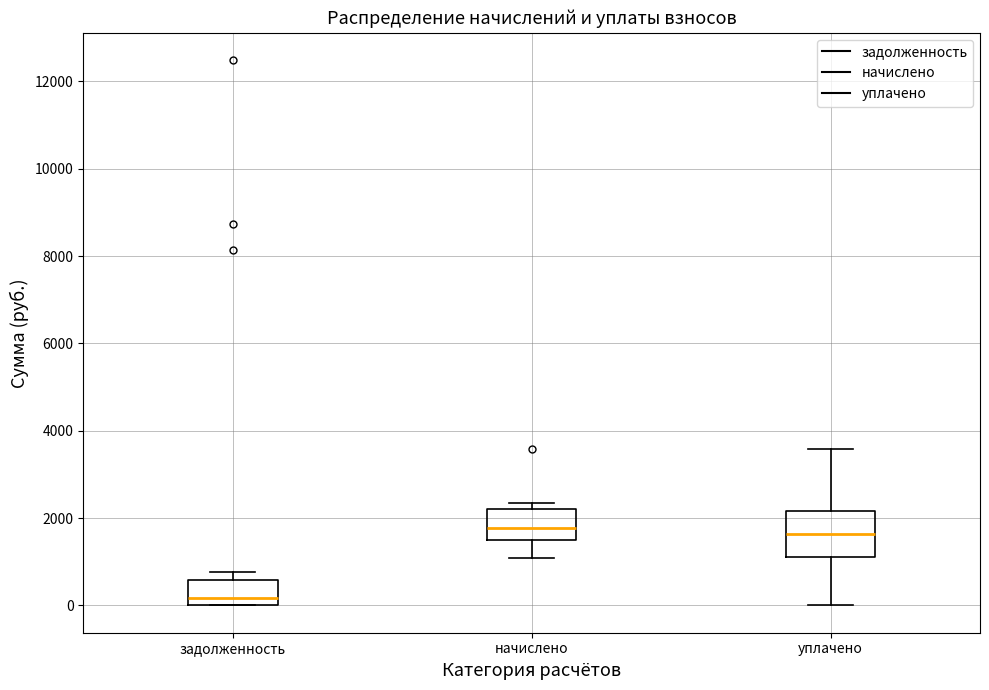

Which box has the lowest median line?

задолженность